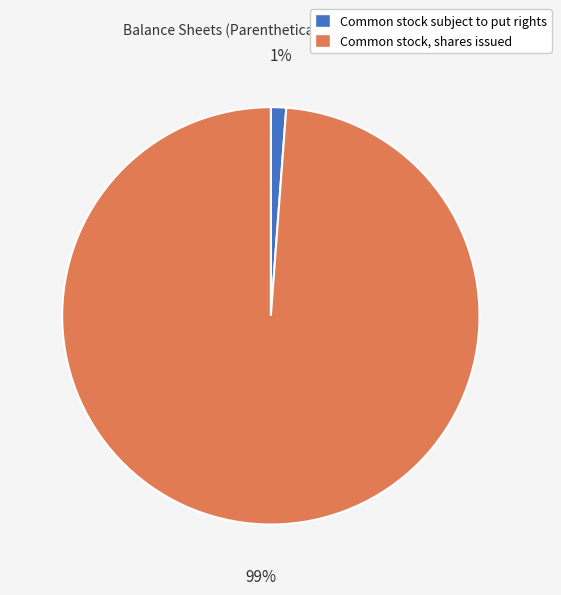

Between Common stock, shares issued and Common stock subject to put rights, which is larger?

Common stock, shares issued